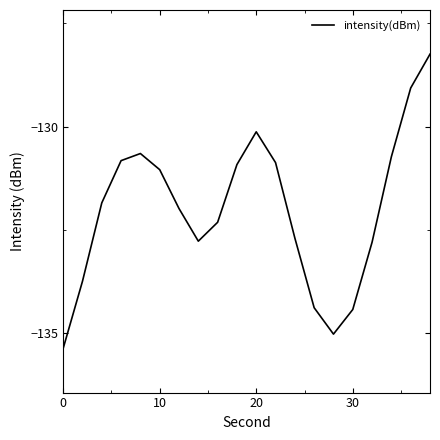

What is the difference between the maximum and minimum values?

7.1